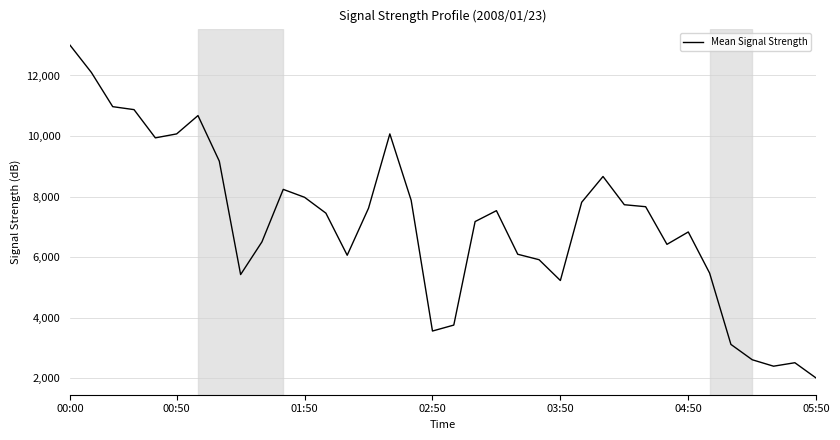

What is the maximum value shown in the chart?

13000.0